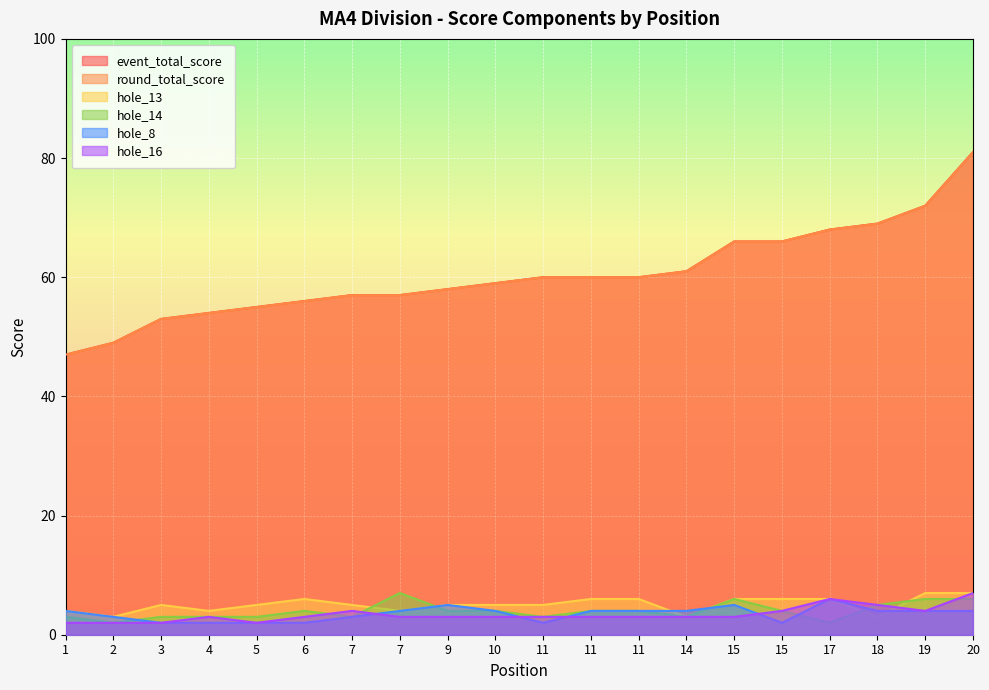

What is the minimum value for event_total_score?

47